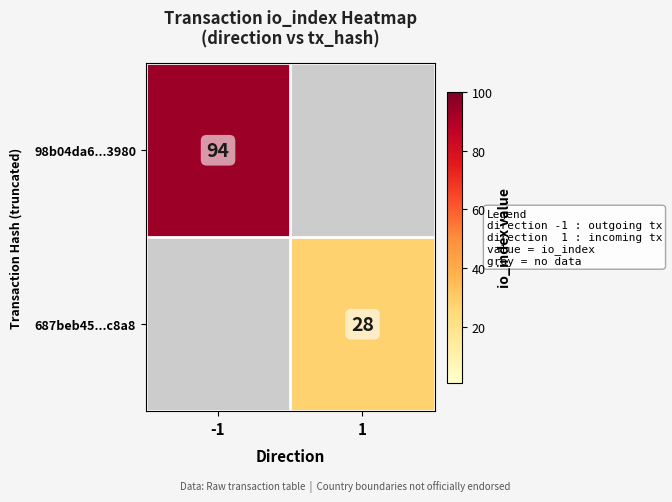

What is the maximum value shown in the chart?

94.0